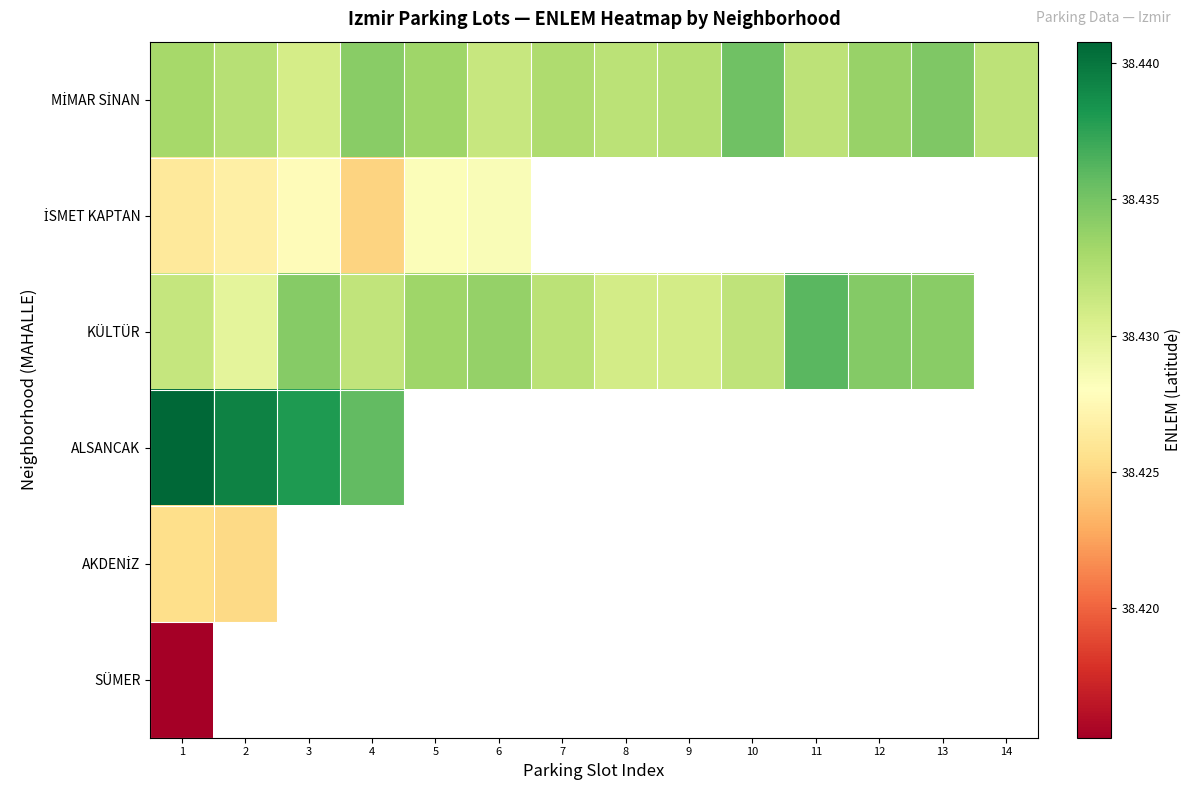

The AKDENİZ series shows 38.4 at 2. True or false?

True